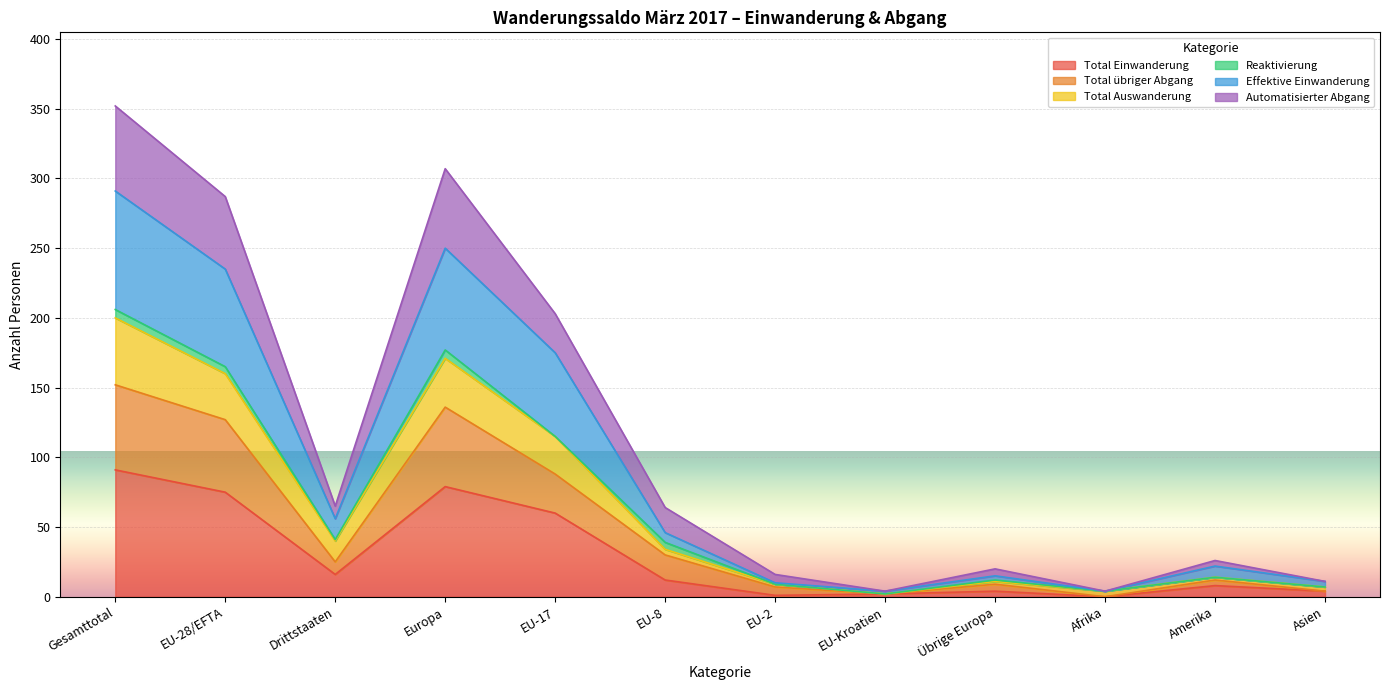

True or false: Effektive Einwanderung has a value of 81 at Drittstaaten.

False